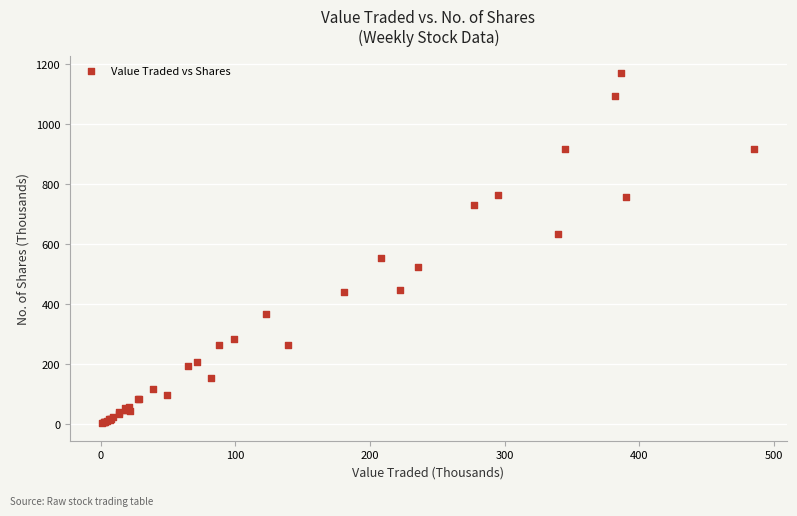

What Y value in the scatter plot is closest to 586?

553.0